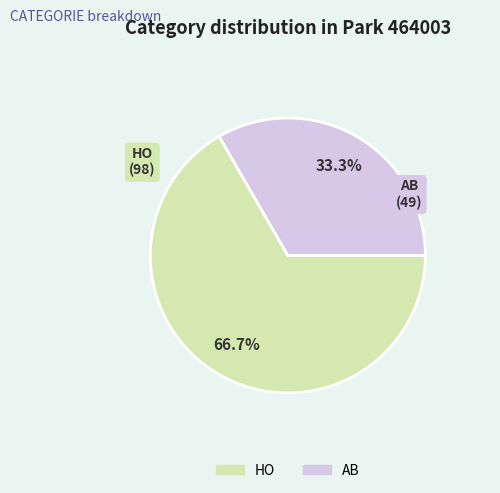

Between HO and AB, which is larger?

HO